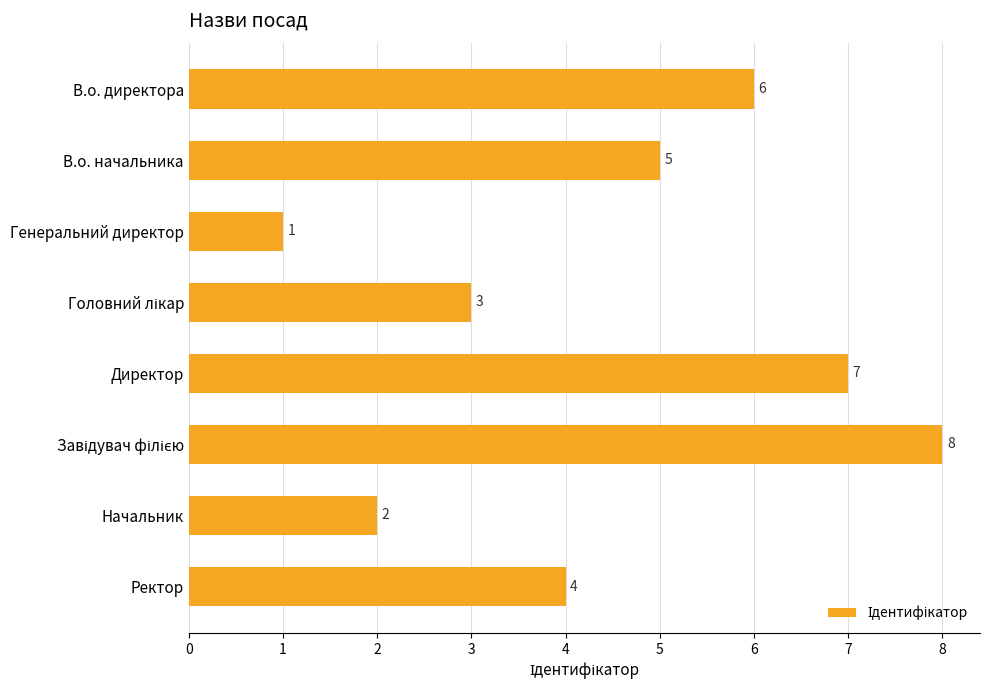

What is the difference between the maximum and second lowest values?

6